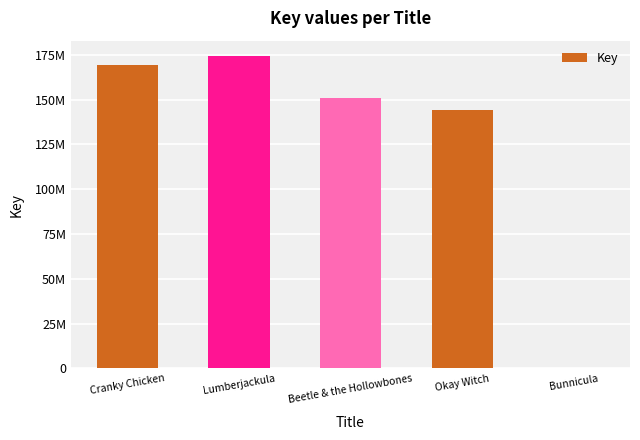

Rank the categories by value from lowest to highest.

Bunnicula, Okay Witch, Beetle & the Hollowbones, Cranky Chicken, Lumberjackula